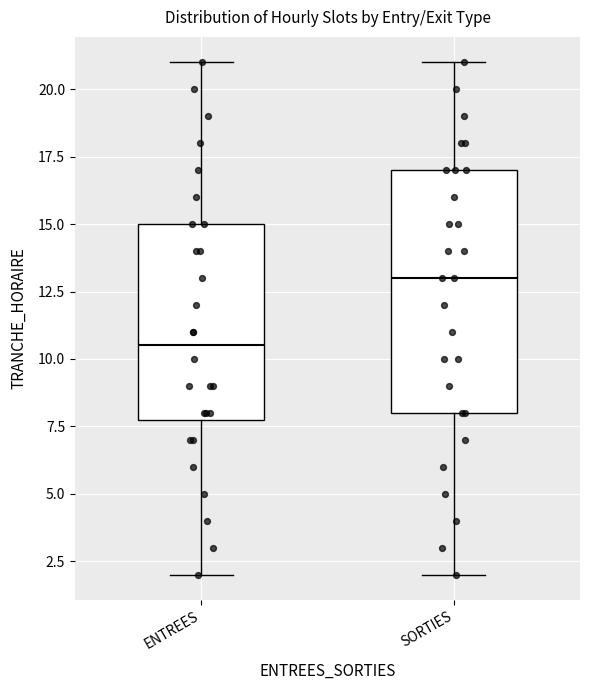

Which box has the highest median line?

SORTIES